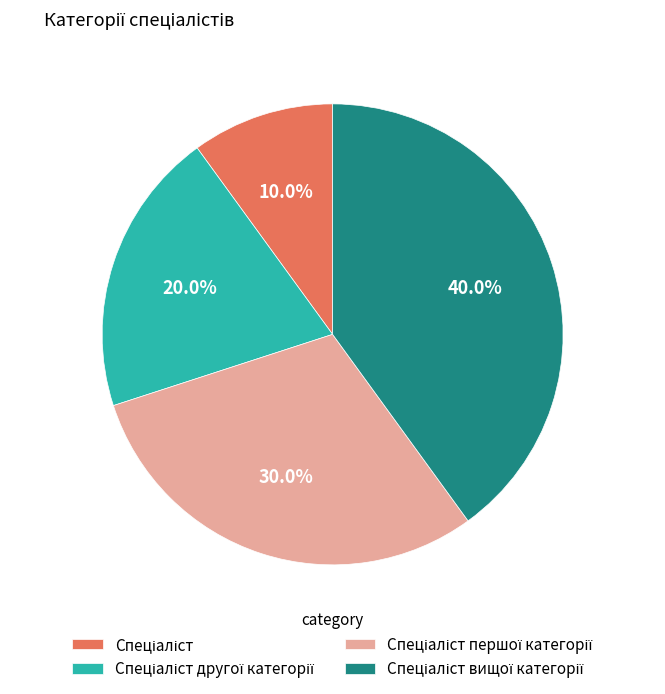

Does any single category account for the majority?

No